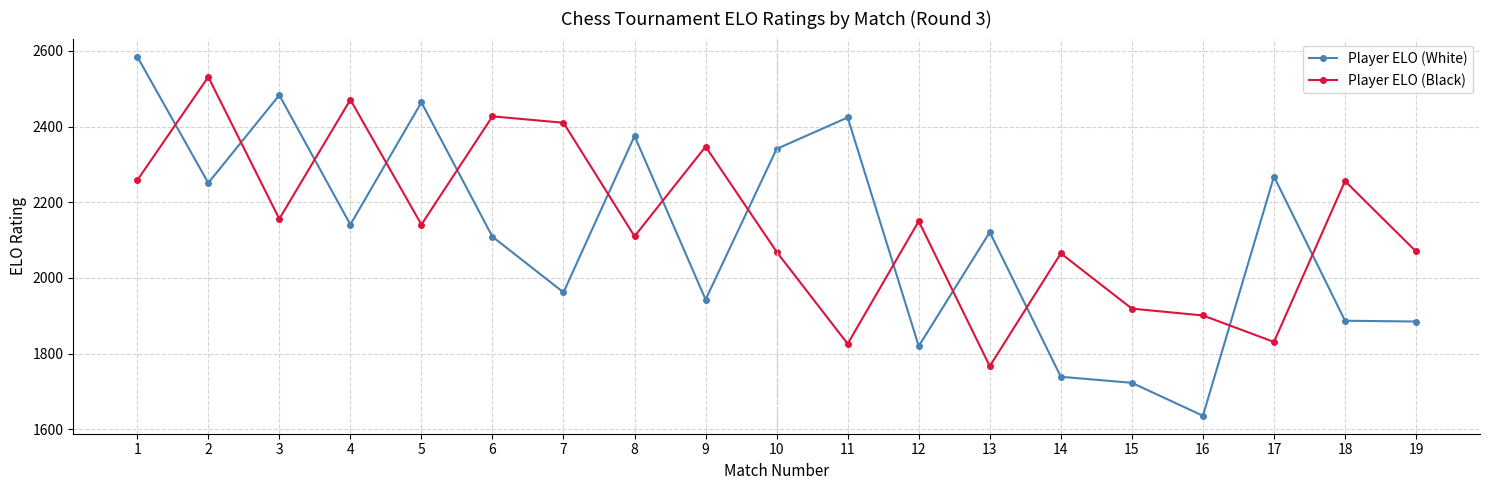

The Player ELO (Black) series shows 693 at 19. True or false?

False